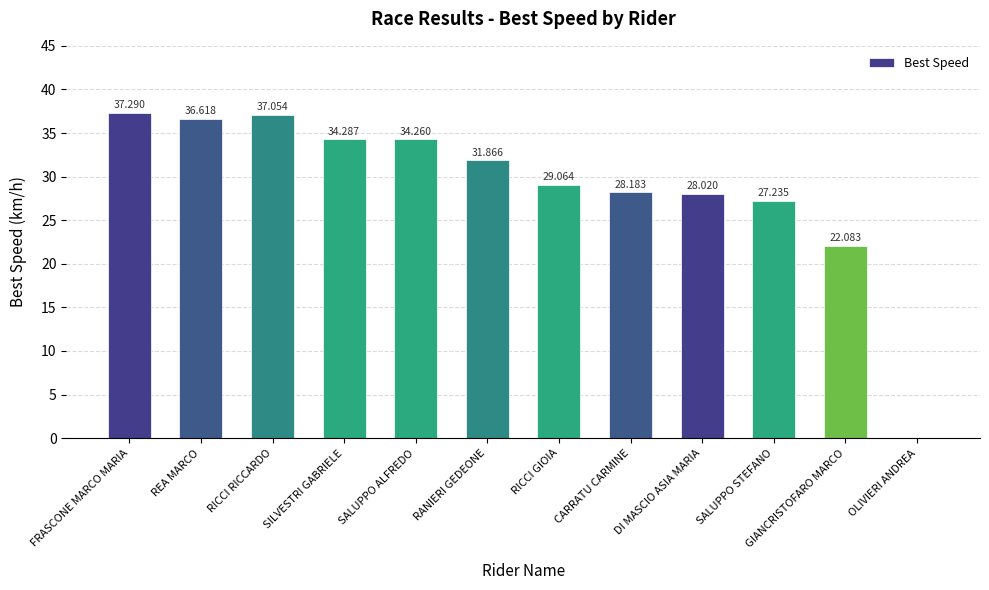

Which has a higher value, FRASCONE MARCO MARIA or DI MASCIO ASIA MARIA?

FRASCONE MARCO MARIA